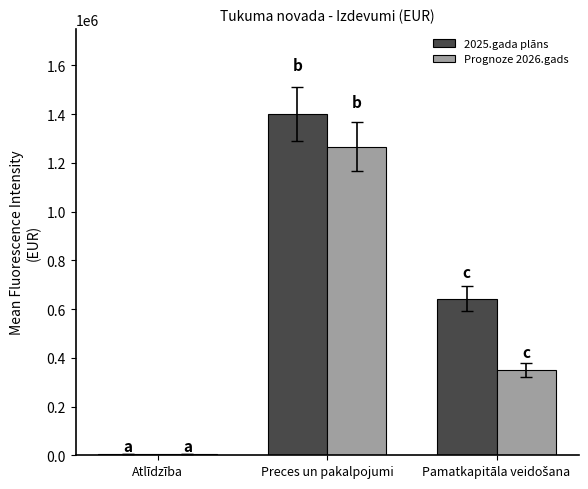

What is the label of the 2nd bar from the left?

Preces un pakalpojumi